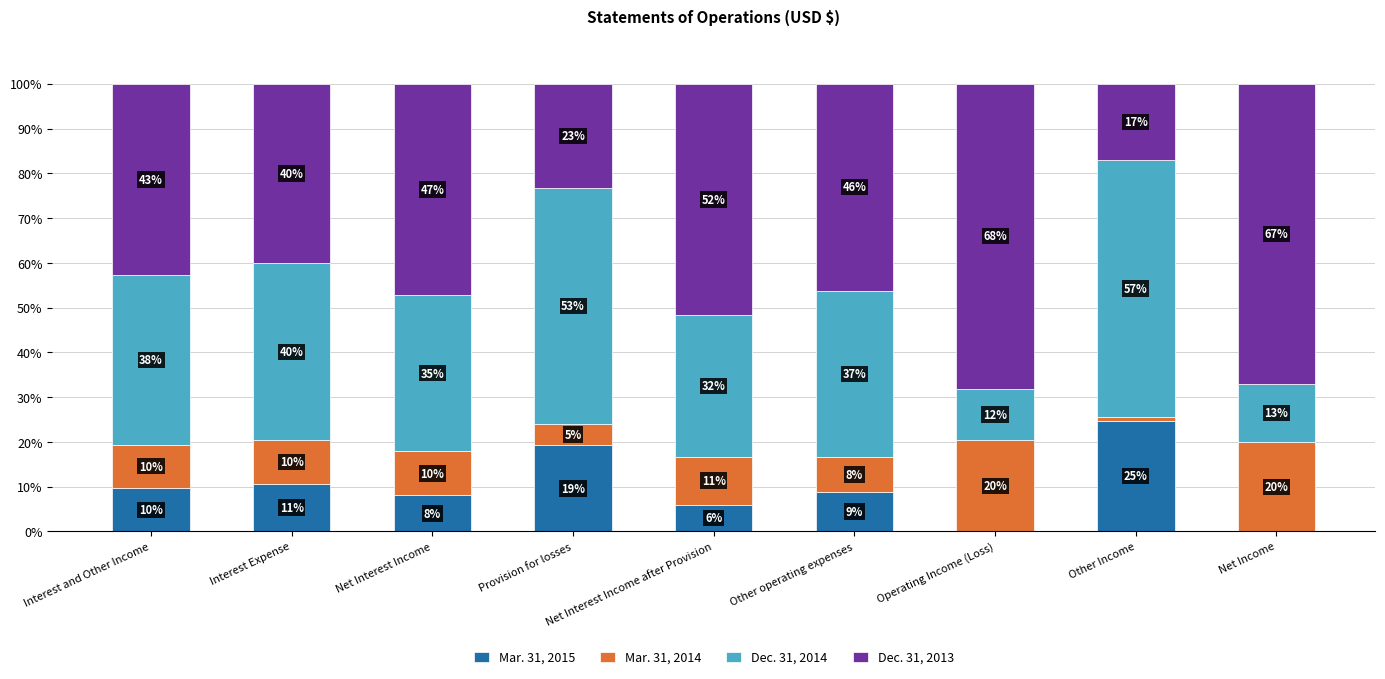

True or false: Dec. 31, 2013 has a value of 27.6 at Other Income.

False